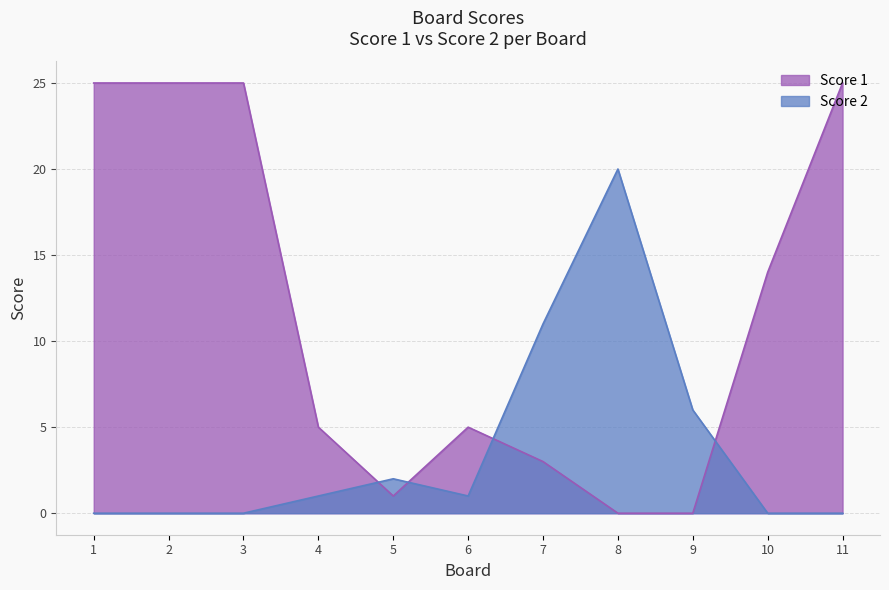

What is the difference between the Score 1 values at 4 and 2?

20